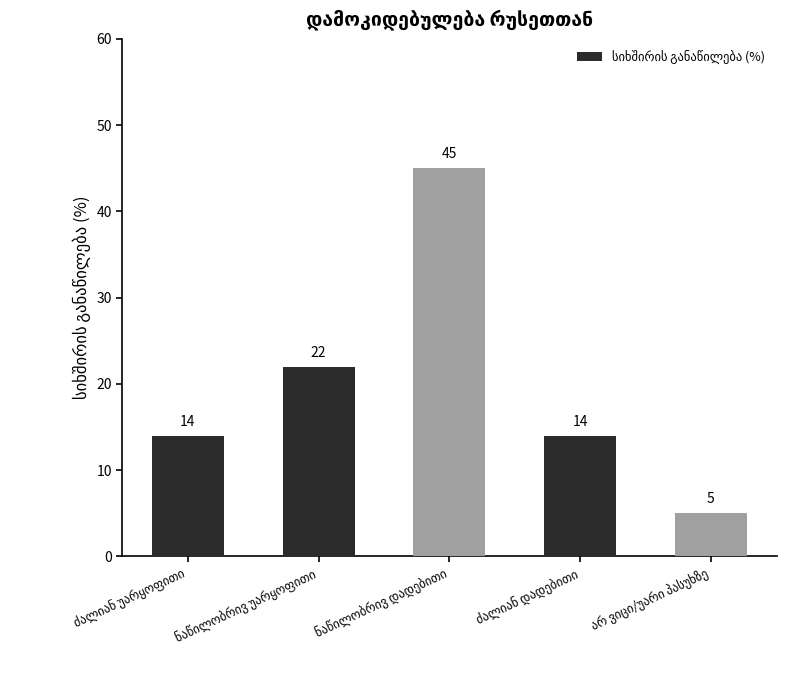

What is the label of the 5th bar from the left?

არ ვიცი/უარი პასუხზე